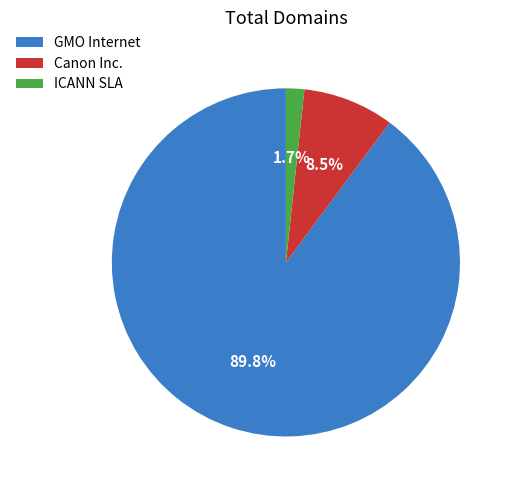

Does any single category account for the majority?

Yes